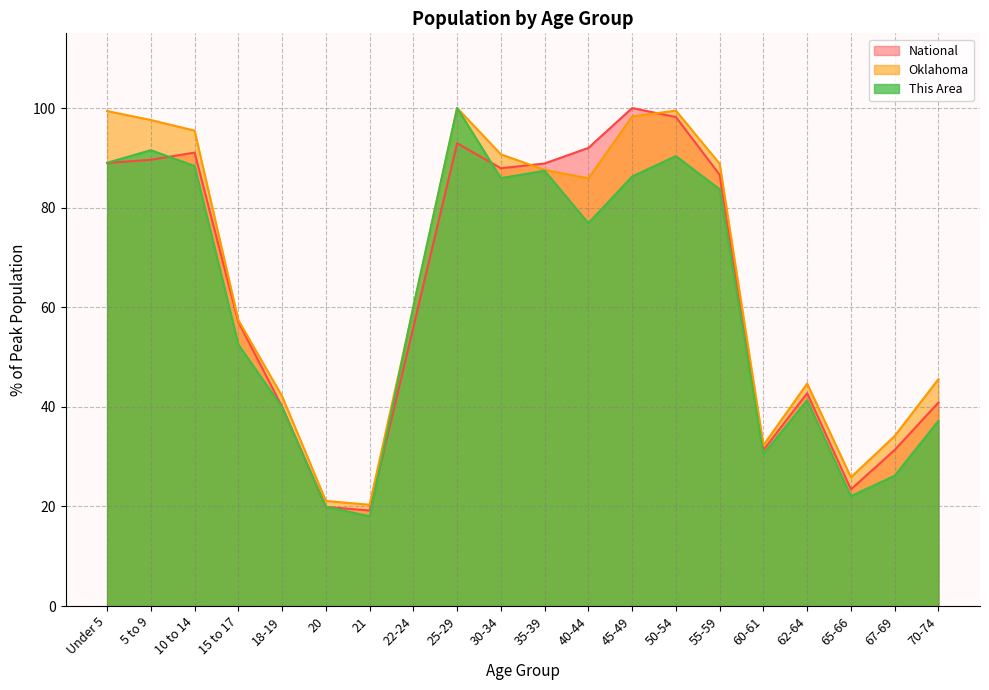

What is the spread (max minus min) of values at 62-64?

3.3